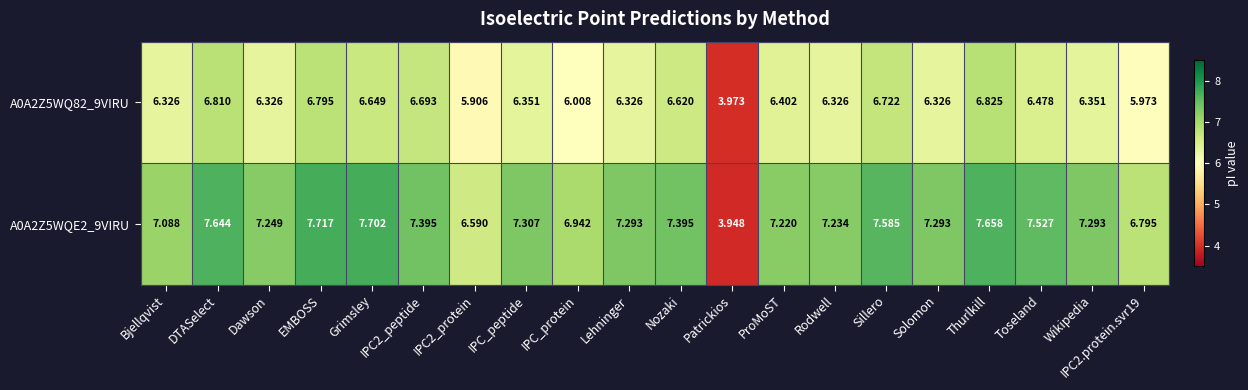

Where does the A0A2Z5WQE2_9VIRU series first go above 7?

Bjellqvist